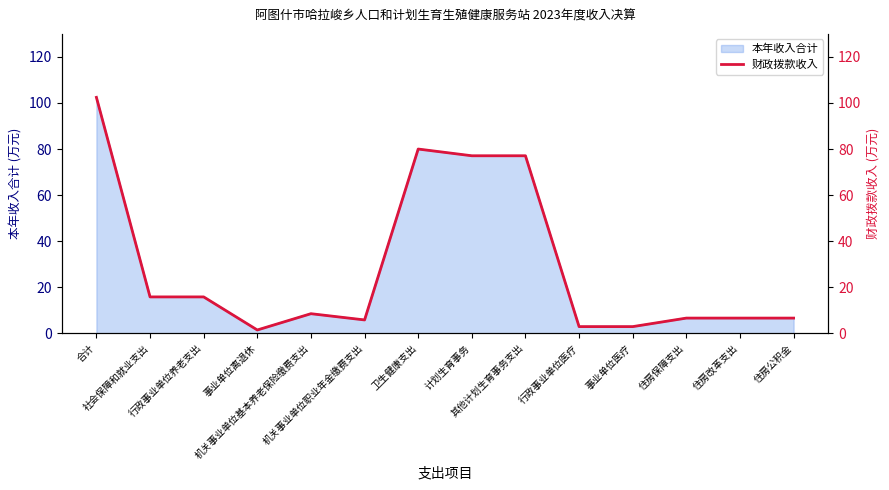

Approximately how many times larger is the value at 合计 compared to 行政事业单位医疗?

35.1